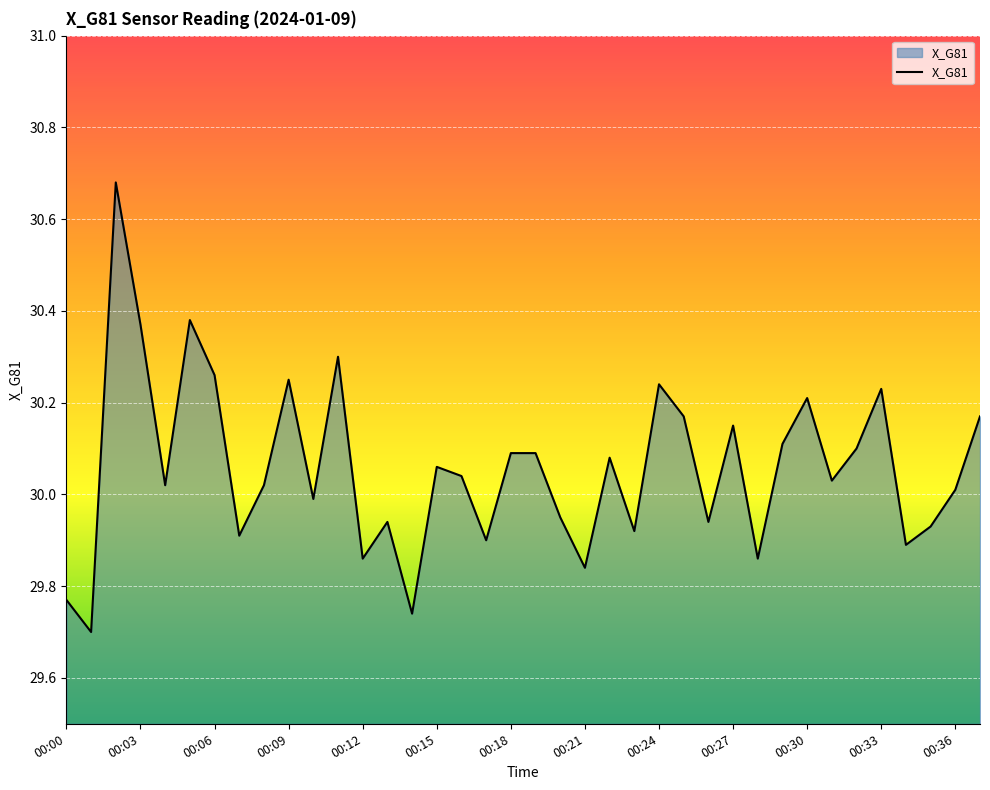

The value at 00:09 is 49.7. True or false?

False